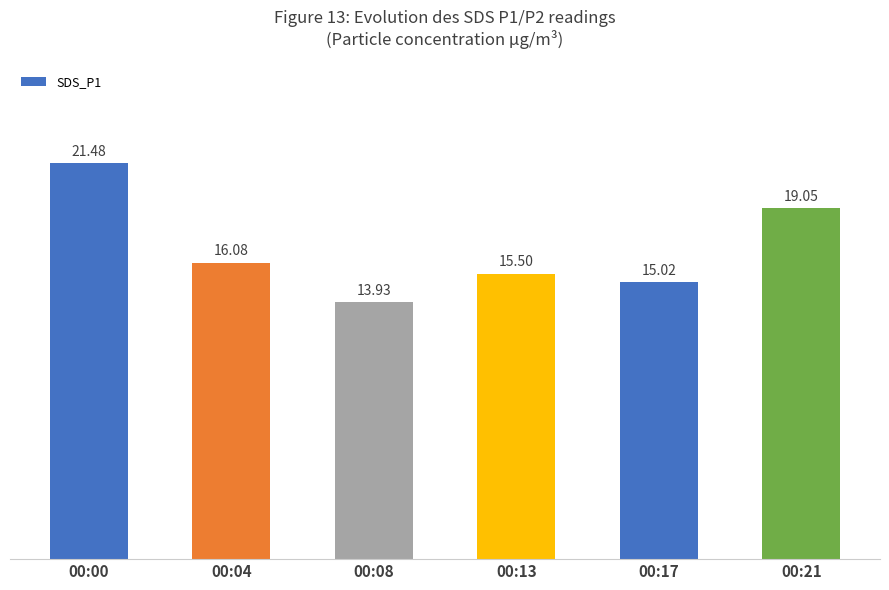

What is the change in value from 00:00 to 00:17?

-6.5